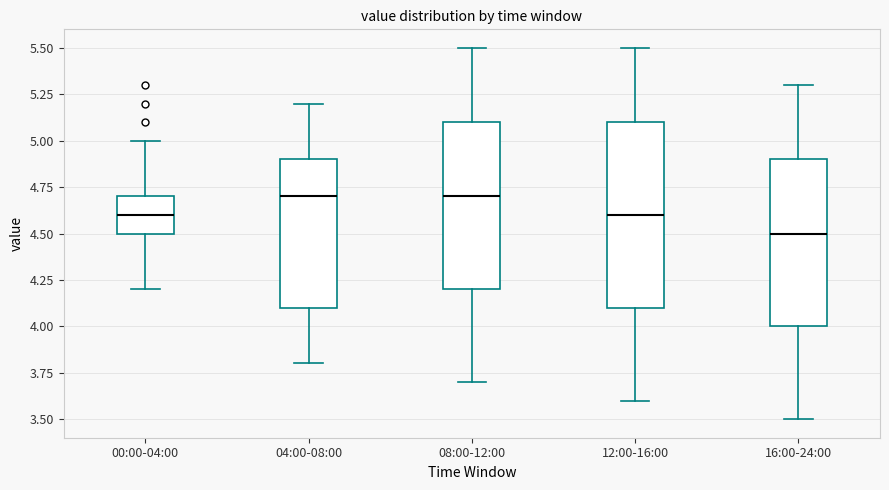

Reading left to right, read every box against the y-axis: the position of its median line, the range the box covers, and the ends of its whiskers. The values are not printed on the chart, so give them approximately, as read against the axis.

00:00-04:00: median 4.6, box 4.5 to 4.7, whiskers 4.2 to 5.0
04:00-08:00: median 4.7, box 4.1 to 4.9, whiskers 3.8 to 5.2
08:00-12:00: median 4.7, box 4.2 to 5.1, whiskers 3.7 to 5.5
12:00-16:00: median 4.6, box 4.1 to 5.1, whiskers 3.6 to 5.5
16:00-24:00: median 4.5, box 4.0 to 4.9, whiskers 3.5 to 5.3